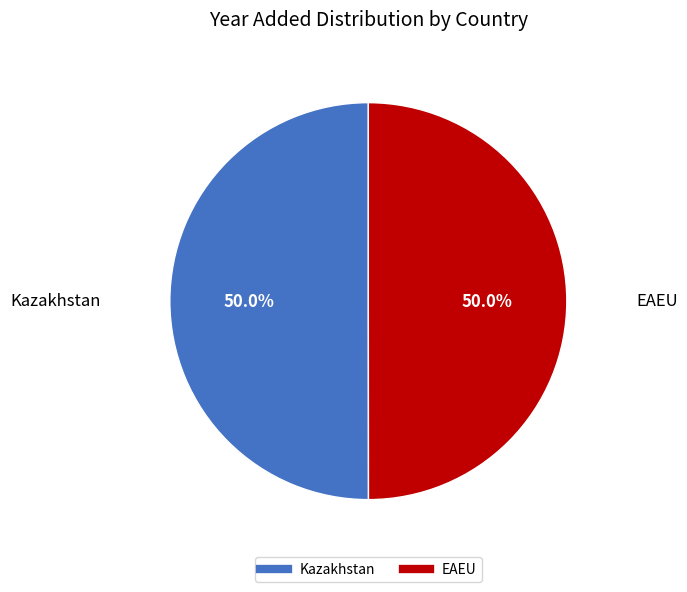

Combined, do Kazakhstan and EAEU account for over 50%?

Yes